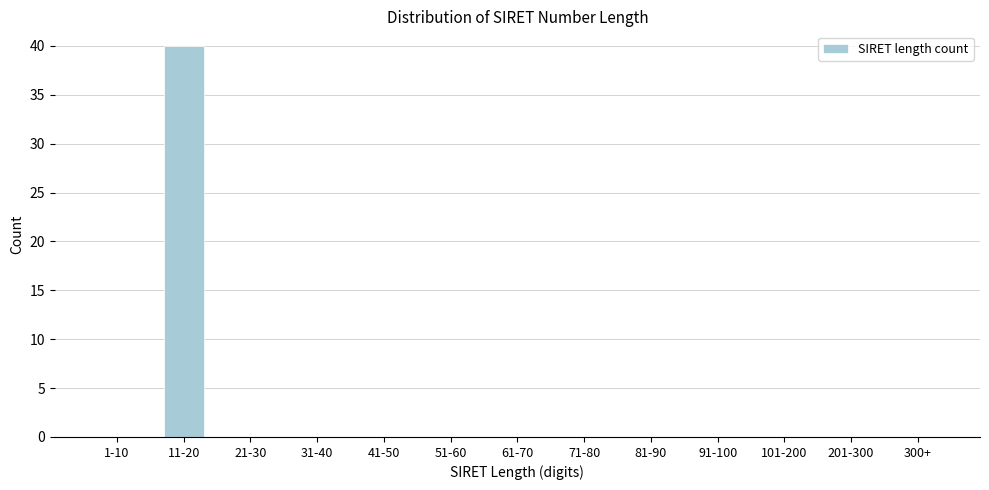

Reading right to left, transcribe all the data shown in this chart.

300+=0	201-300=0	101-200=0	91-100=0	81-90=0	71-80=0	61-70=0	51-60=0	41-50=0	31-40=0	21-30=0	11-20=40	1-10=0